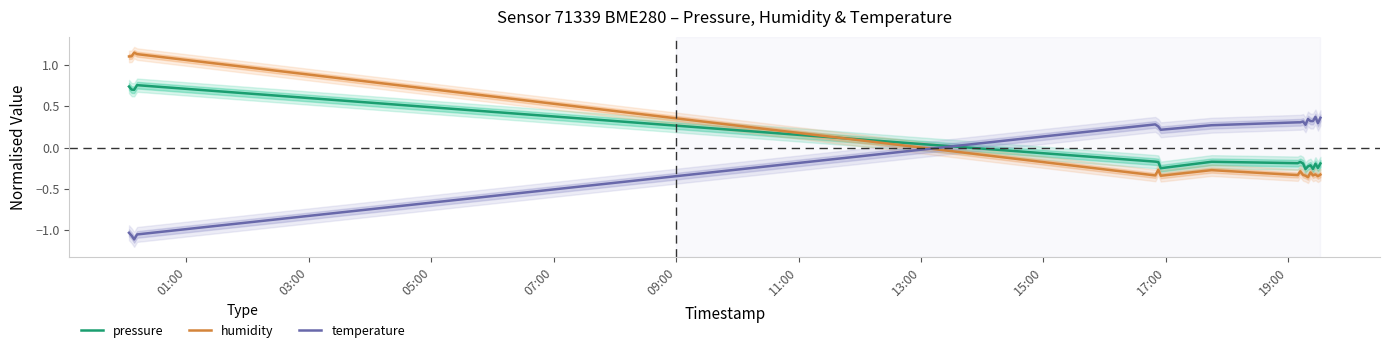

After their last crossing, which series has the higher values: pressure or temperature?

temperature